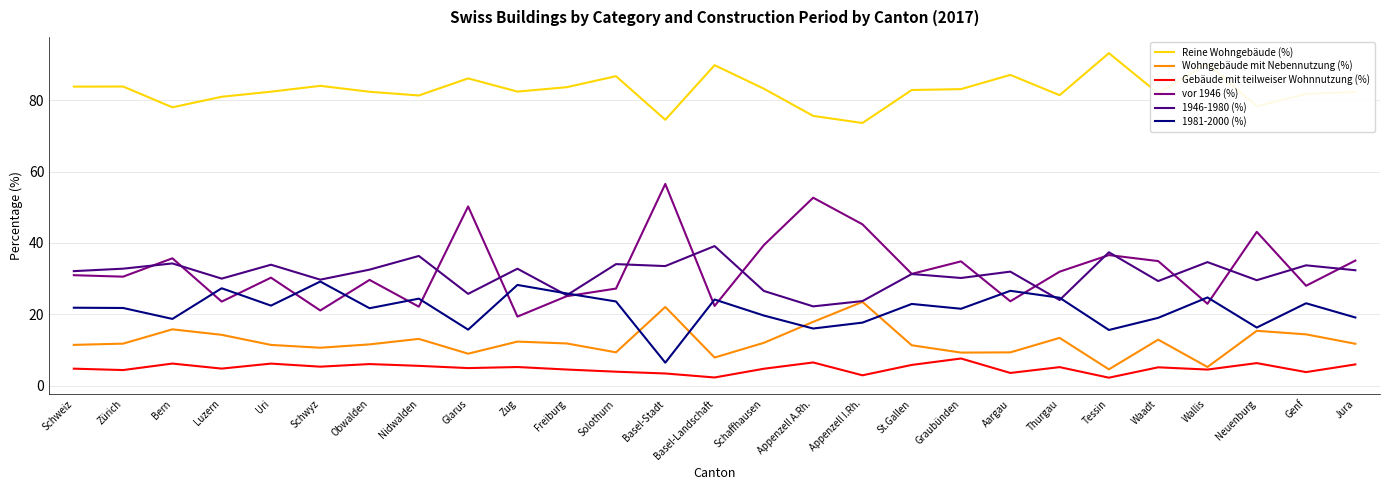

Read the Gebäude mit teilweiser Wohnnutzung (%) value at Tessin.

2.2